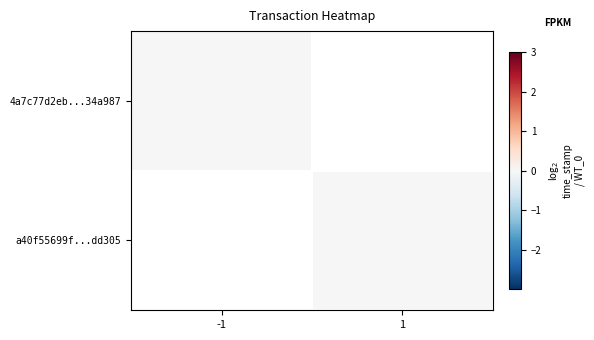

Which has a higher value, -1 or 1?

1